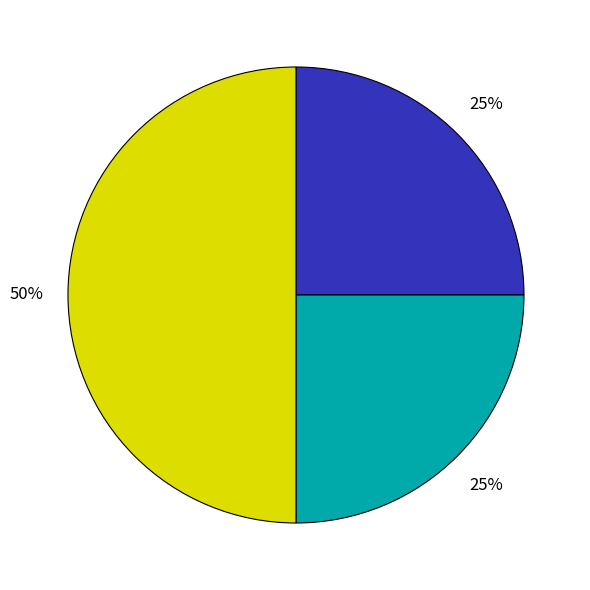

To the nearest percent, what is the difference between the largest and smallest slice percentages?

25%